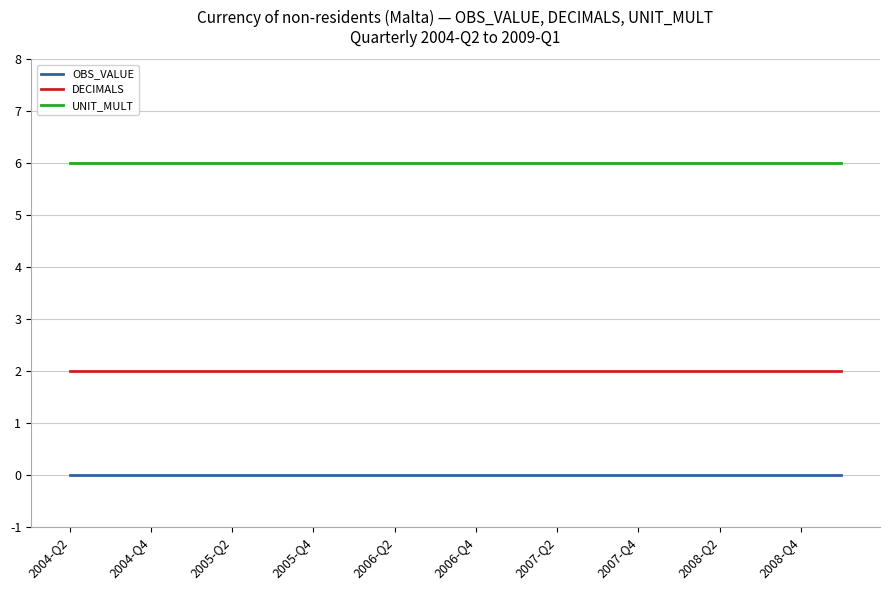

True or false: OBS_VALUE and UNIT_MULT cross at least once.

False